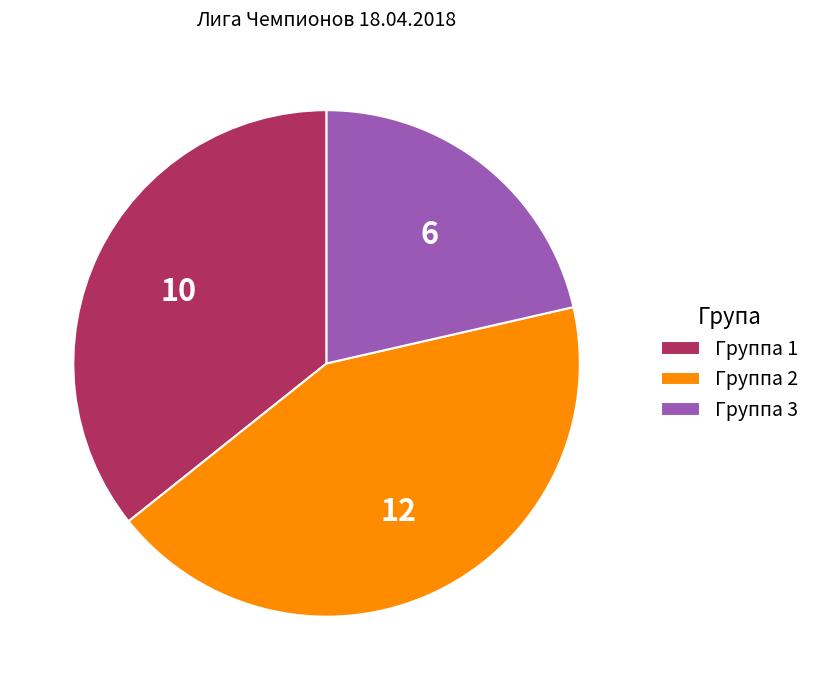

Does any single category account for the majority?

No